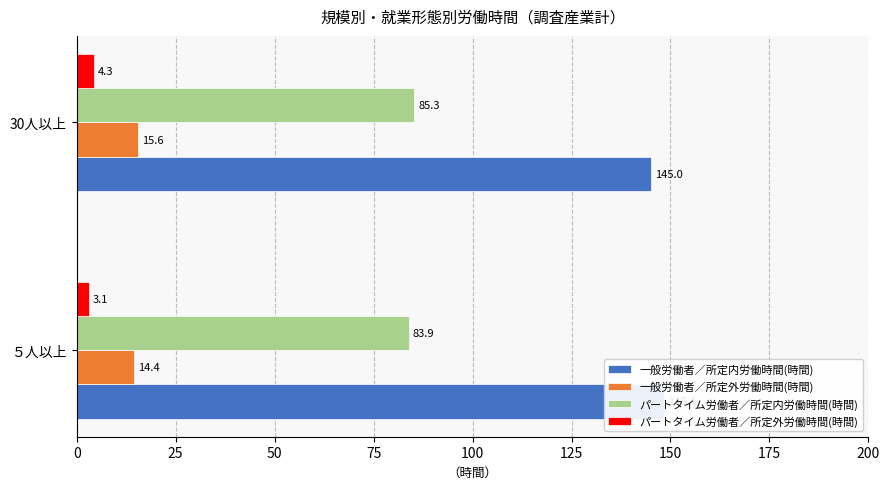

Is the value of パートタイム労働者／所定内労働時間(時間) at 0 greater than the value of 一般労働者／所定外労働時間(時間) at 0?

Yes